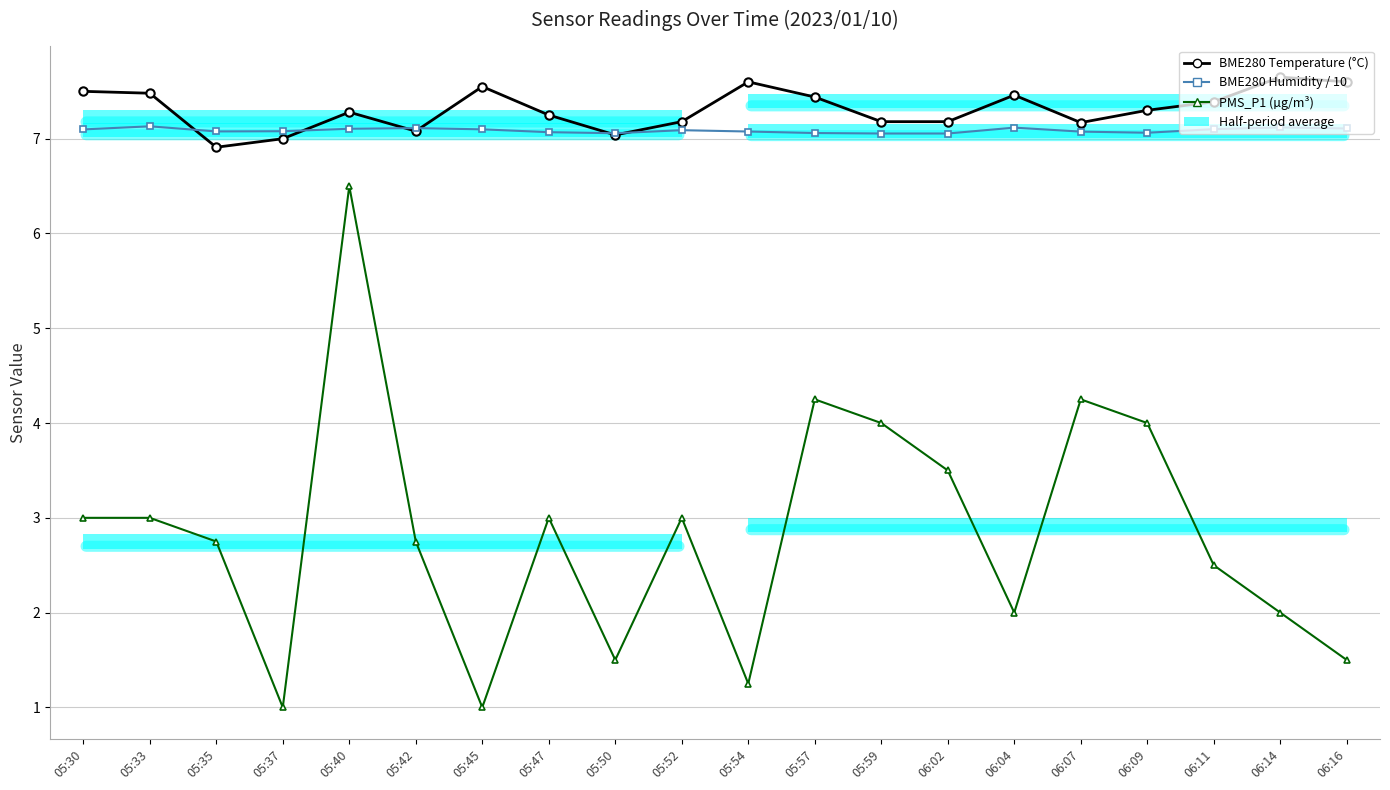

What is the maximum value for PMS_P1 (µg/m³)?

6.5